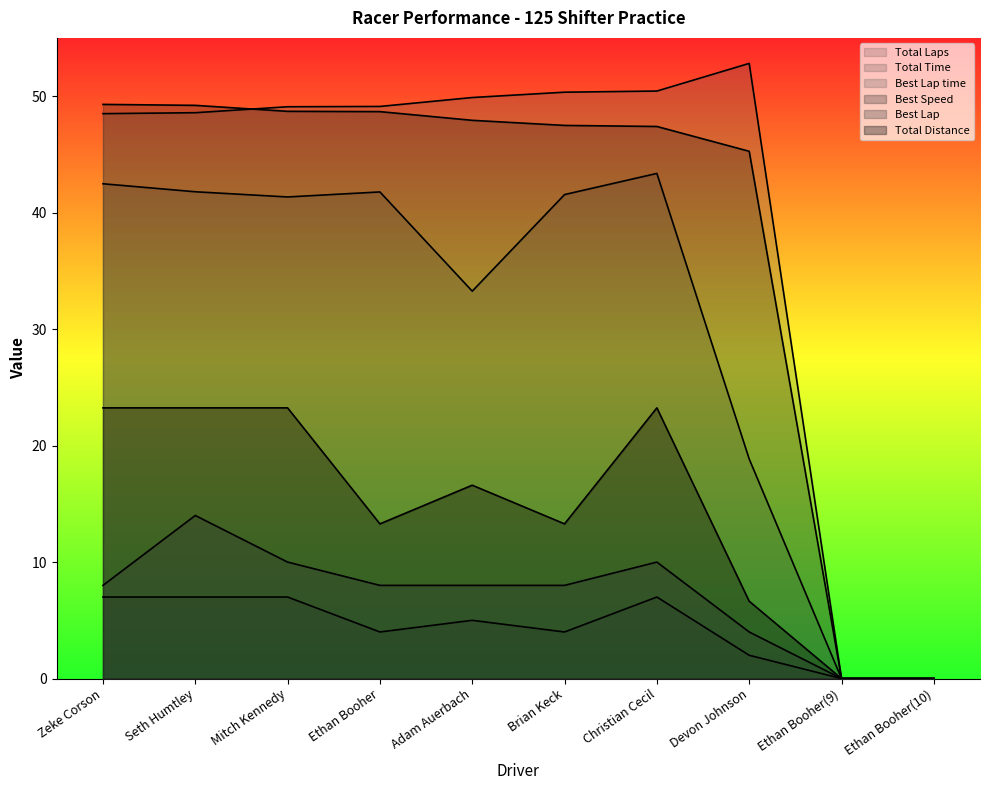

Where is the first local maximum for Best Lap?

Seth Humtley